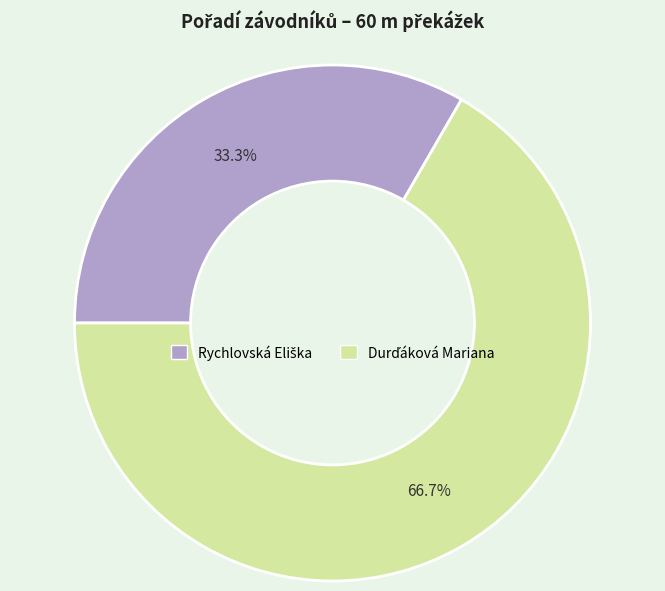

Does any single category account for the majority?

Yes